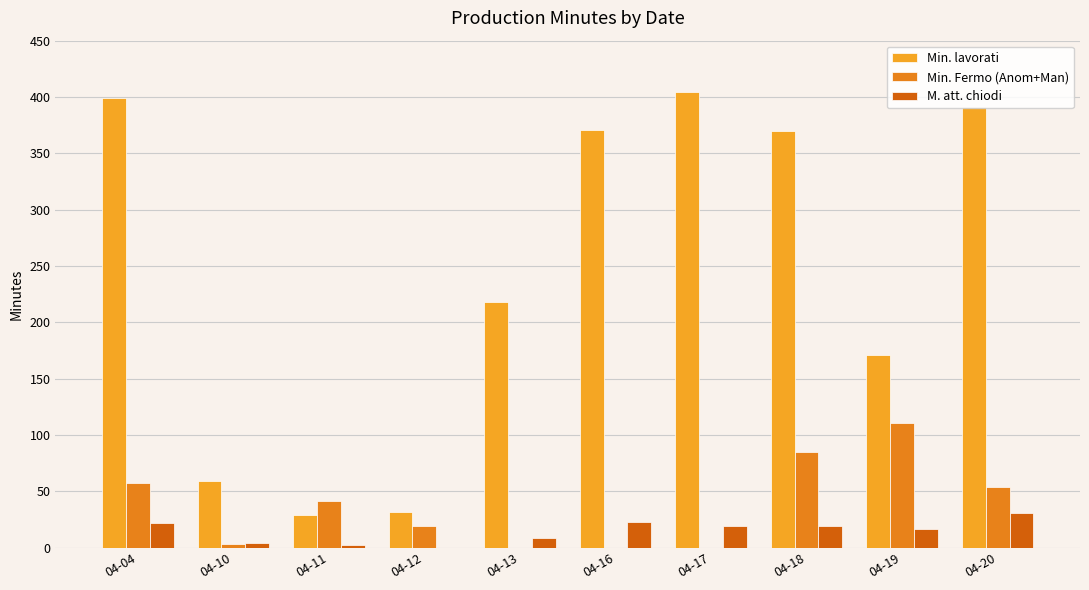

What is the value of the Min. Fermo (Anom+Man) bar at the 10th from the left?

54